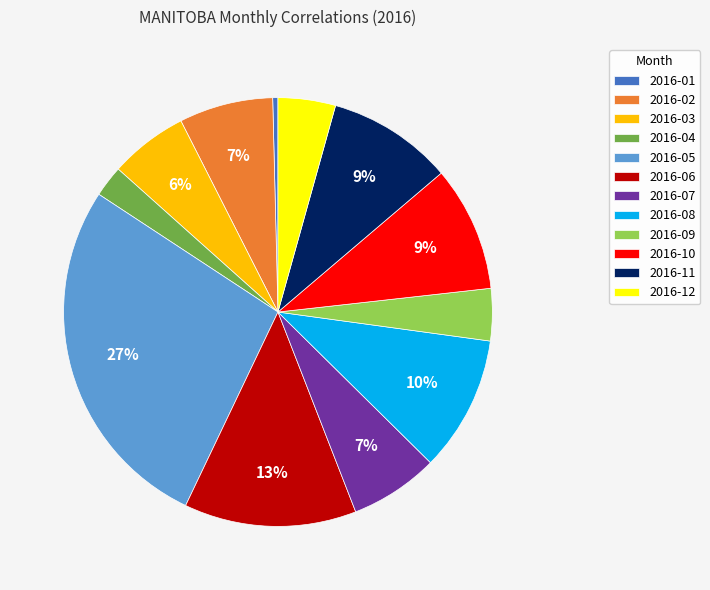

To the nearest percent, what is the average slice percentage?

8%